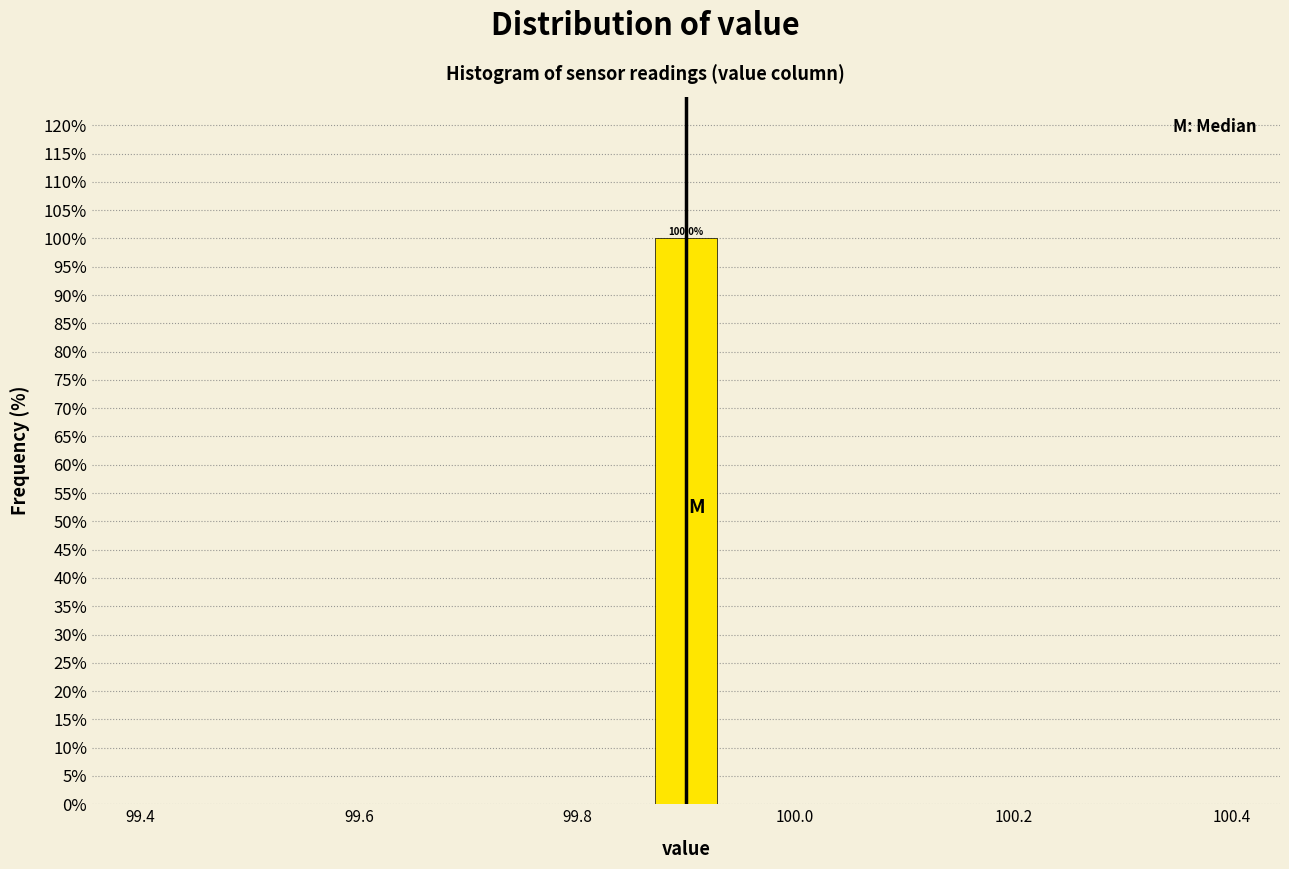

Around what value on the x-axis is the tallest bar? Give the approximate position of its centre, as read against the axis.

99.90